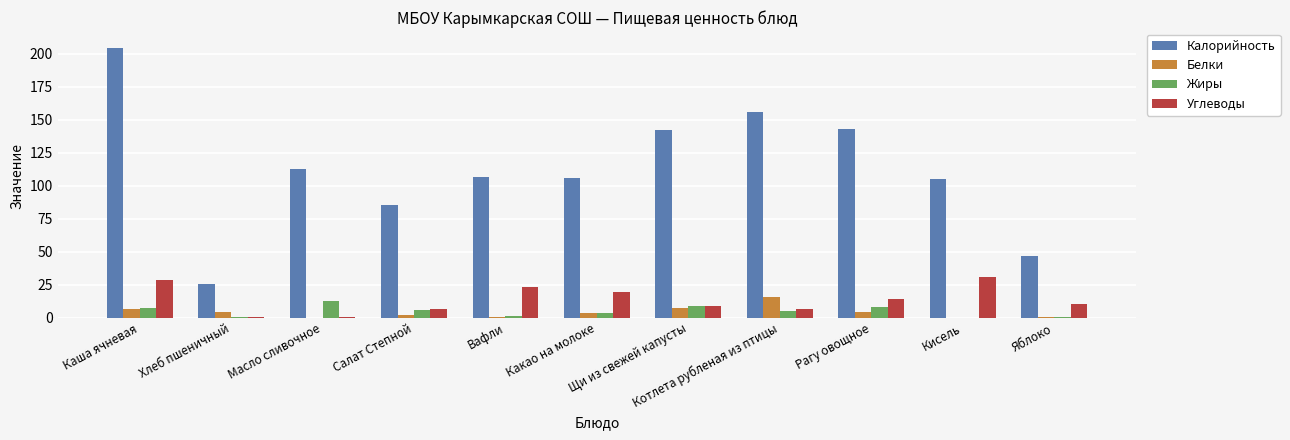

What are all the series names shown in the legend?

Калорийность, Белки, Жиры, Углеводы